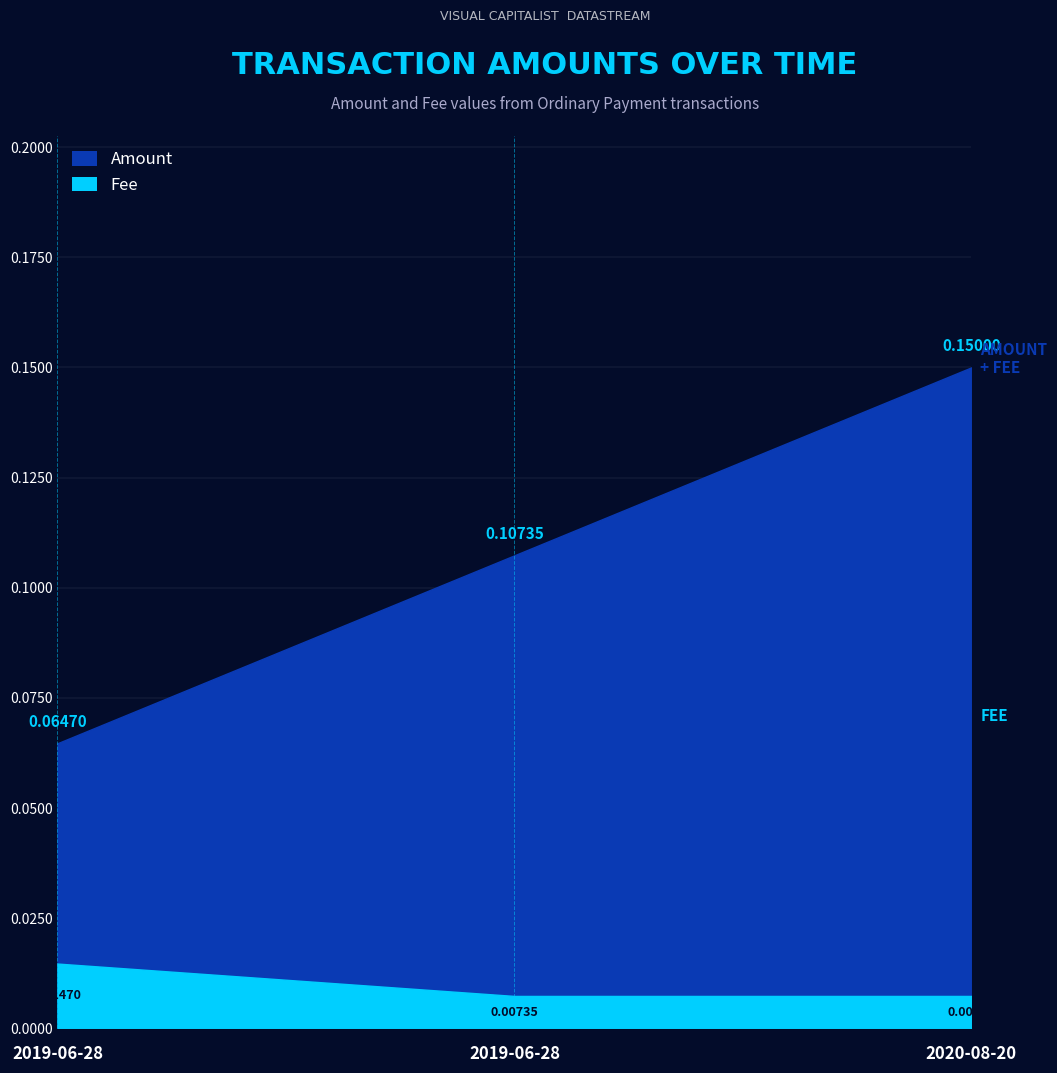

Rank the series by their maximum value, from highest to lowest.

Amount, Fee